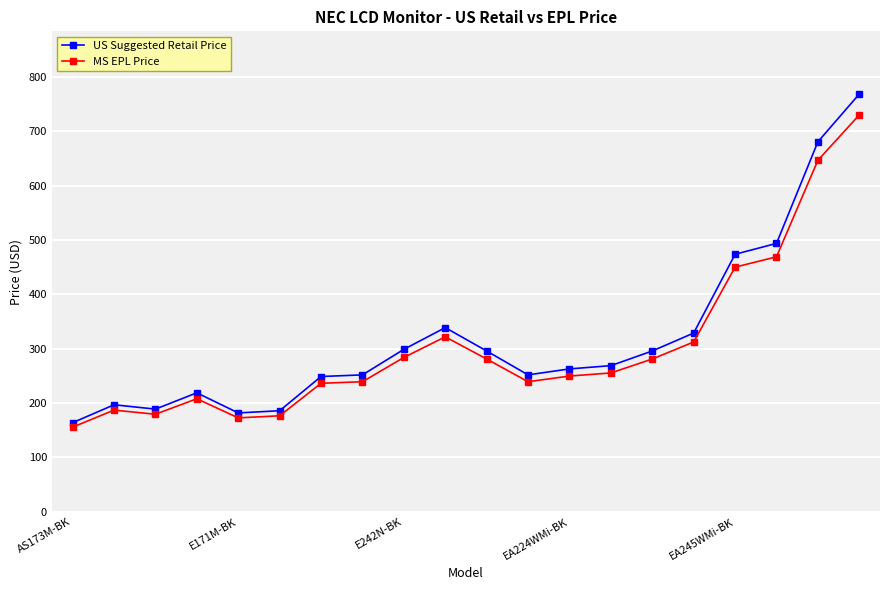

True or false: MS EPL Price has more than 2 points higher than both neighbors.

True